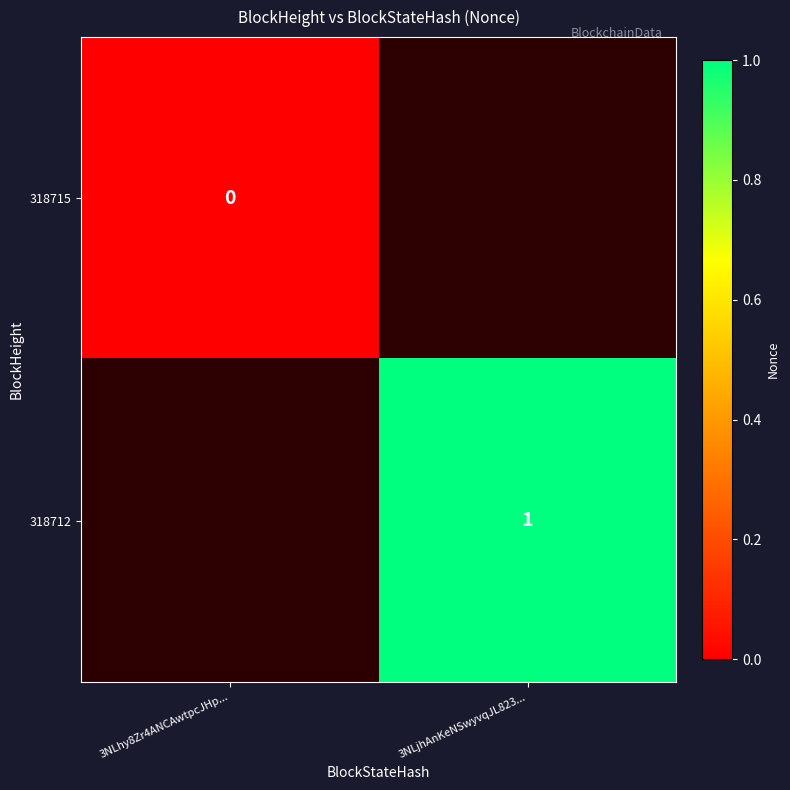

The 318712 series shows 0 at 3NLjhAnKeNSwyvqJL823.... True or false?

False